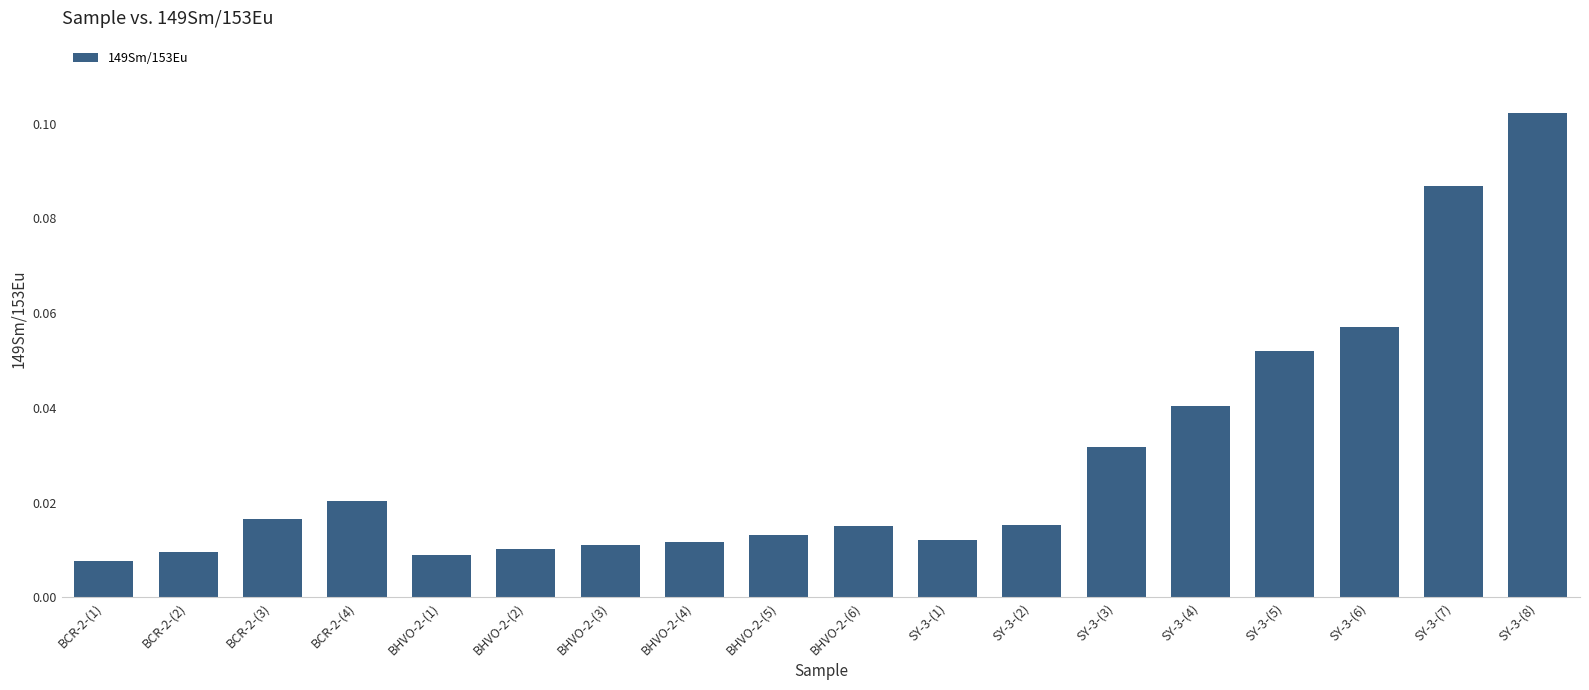

Which category has the lowest value across all series?

BCR-2-(1)